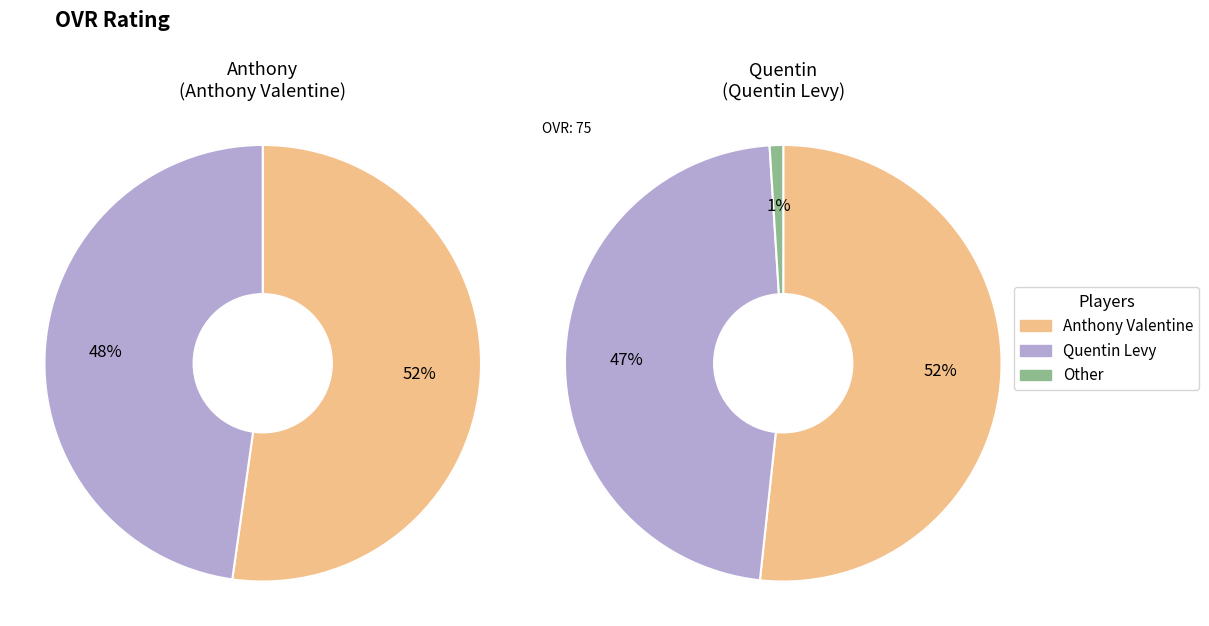

Is there any slice that represents more than half of the pie?

Yes